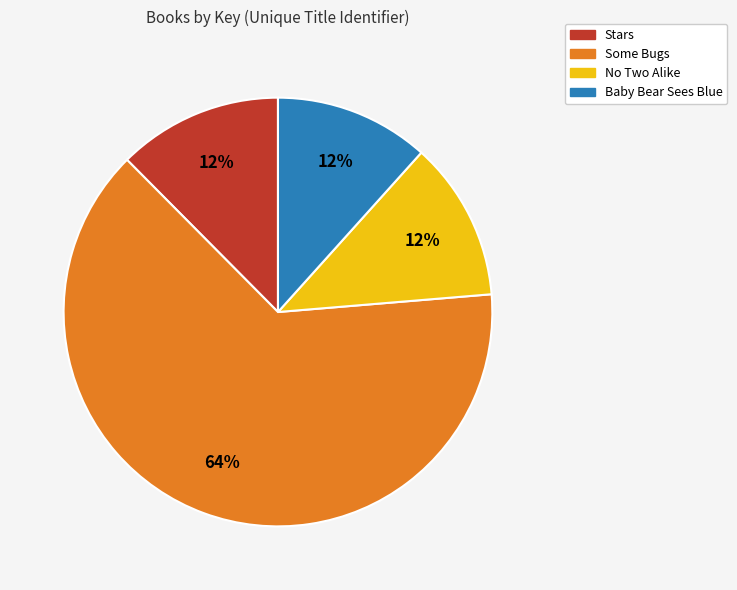

Do Some Bugs and Stars together represent more than half of the pie?

Yes